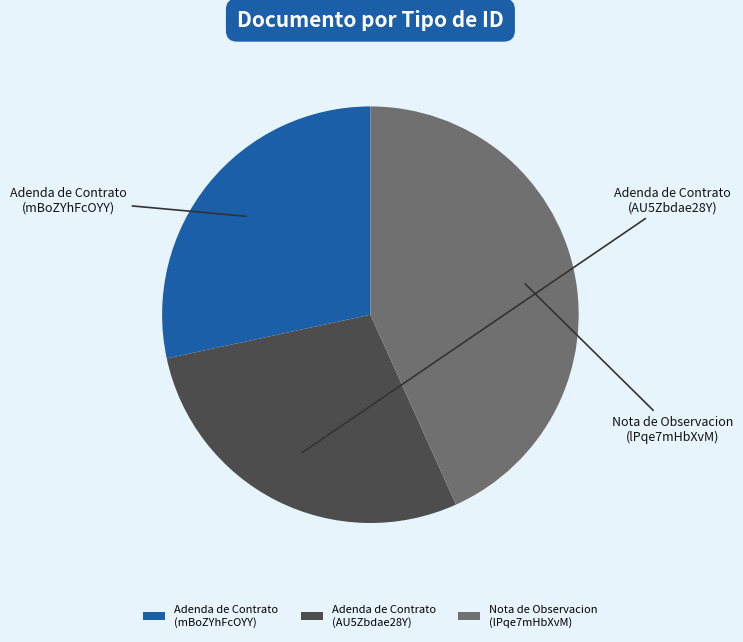

To the nearest percent, what percentage of the pie is Adenda de Contrato (AU5Zbdae28Y)?

28%